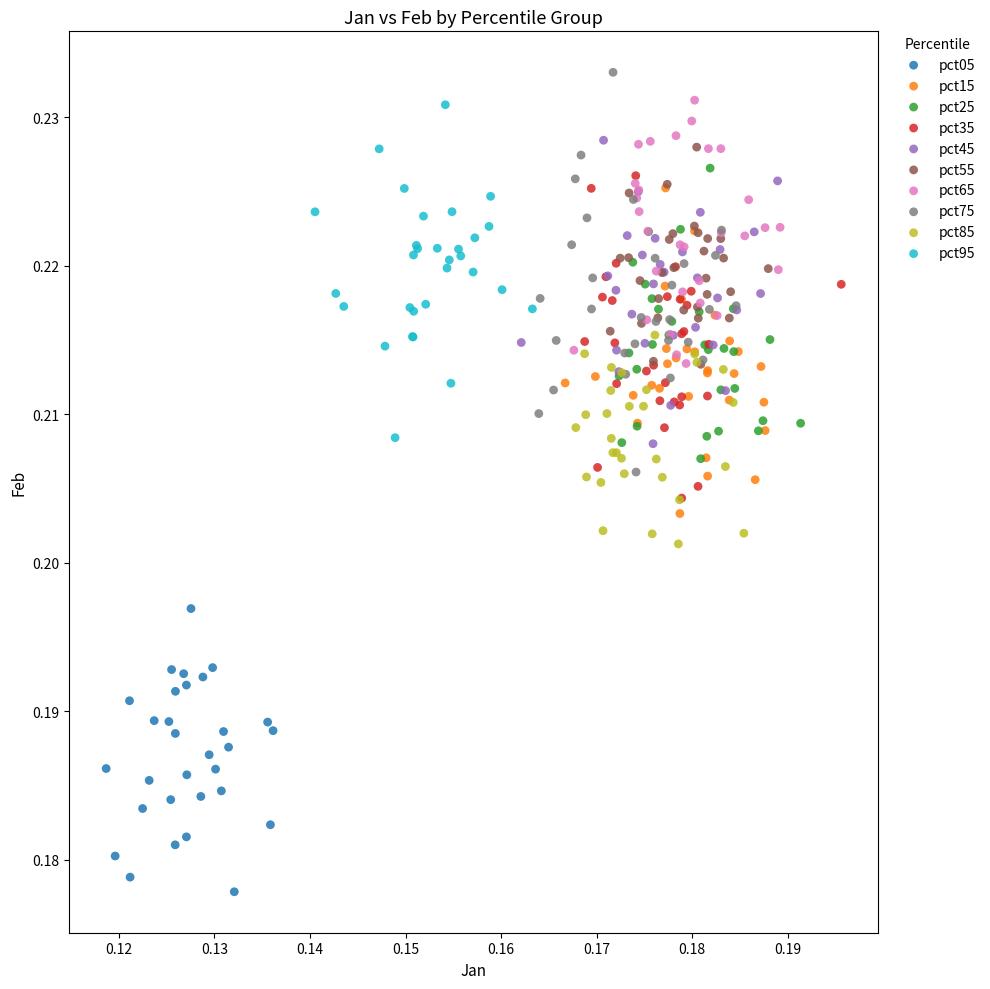

Which series reaches the minimum Y coordinate?

pct05